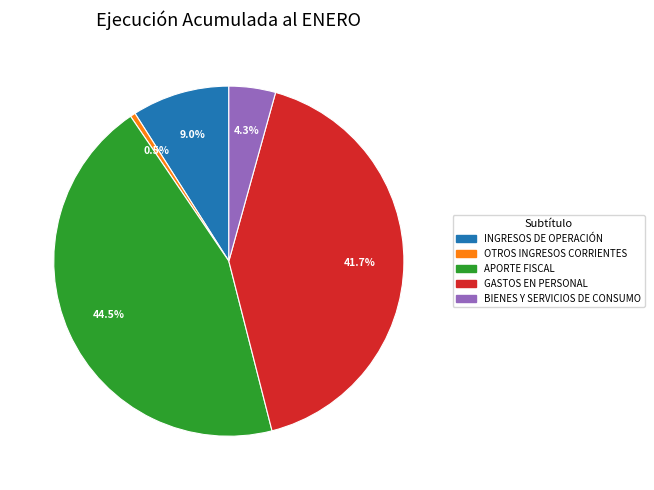

Is there any slice that represents more than half of the pie?

No